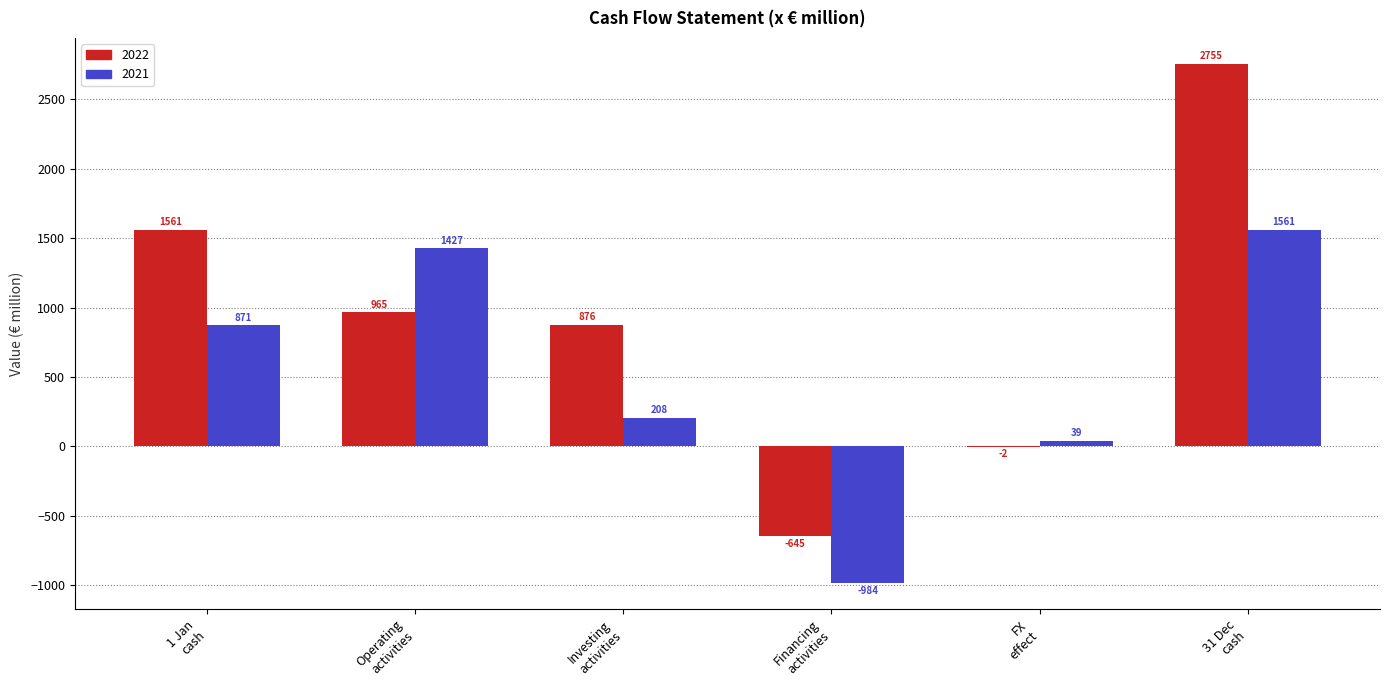

What is the maximum value for 2022?

2755